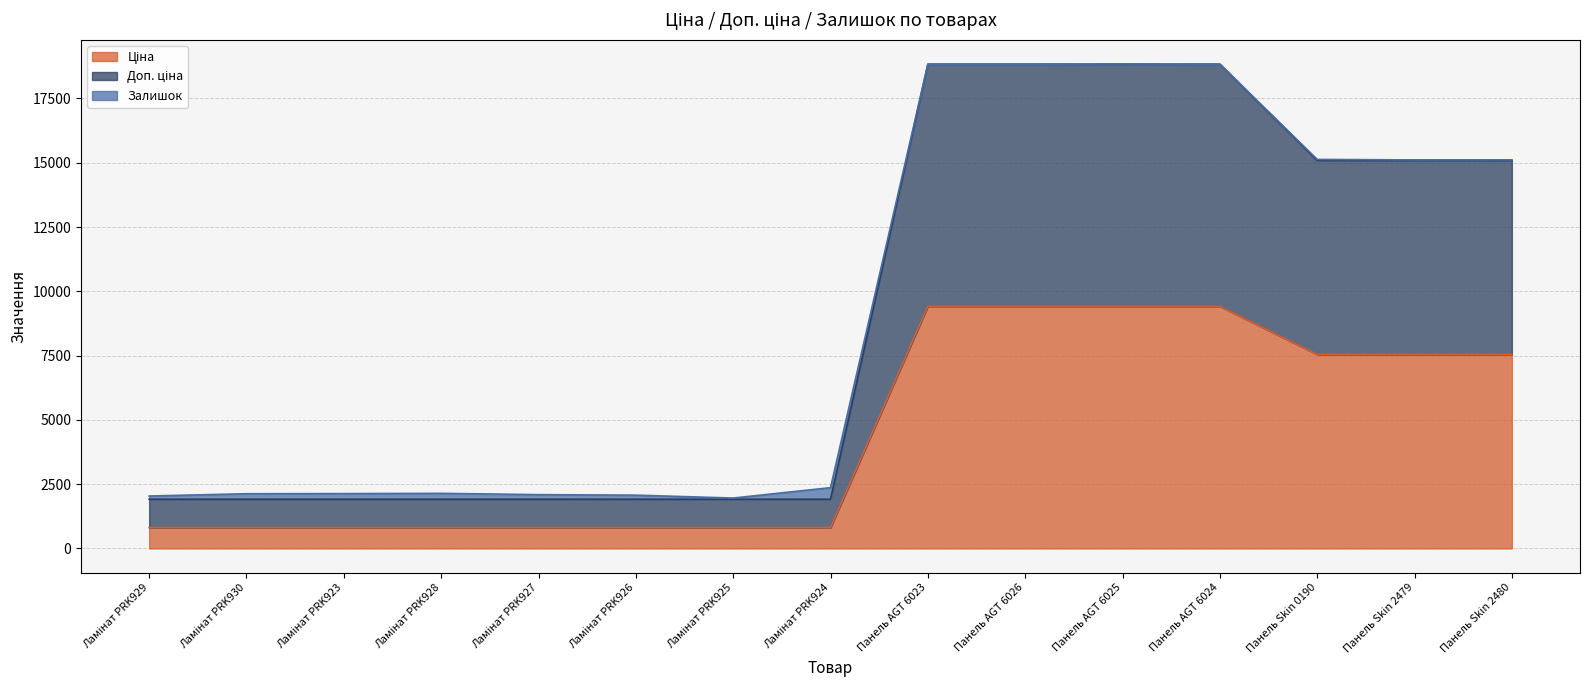

The value of Доп. ціна at Ламінат PRK929 is 1914.8. True or false?

True